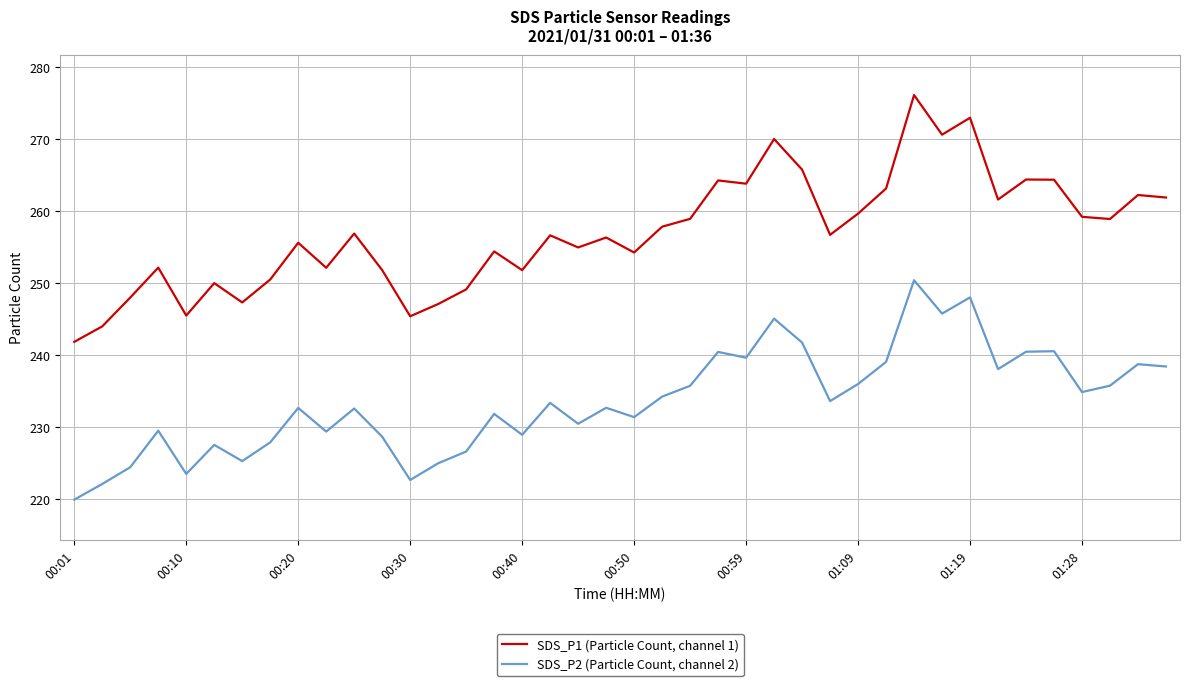

What are all the series names shown in the legend?

SDS_P1 (Particle Count, channel 1), SDS_P2 (Particle Count, channel 2)